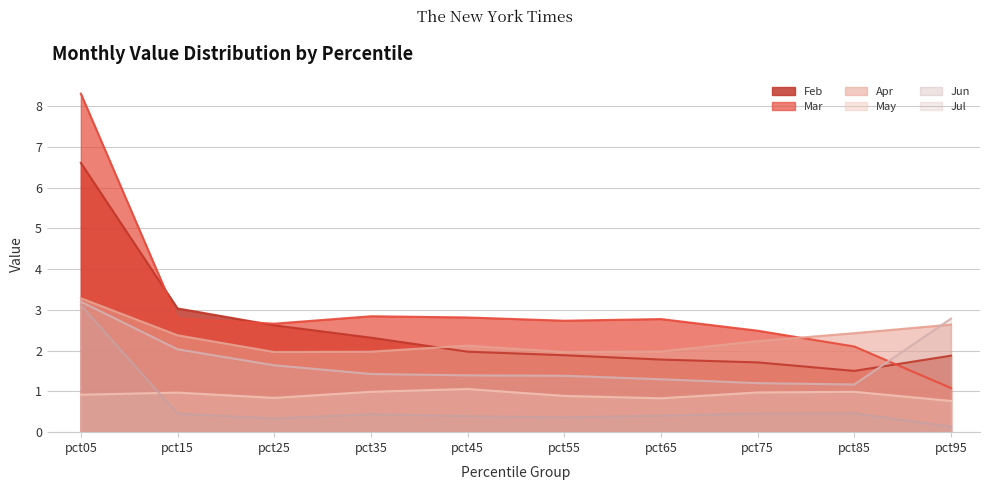

What is the difference between the highest and lowest values at pct25?

2.3